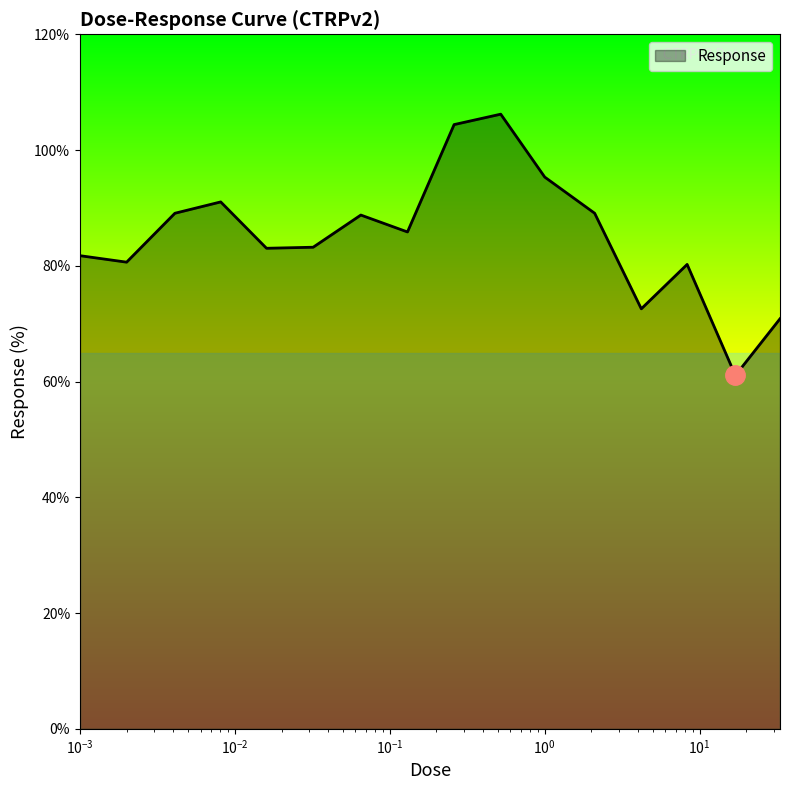

What is the difference between the maximum and minimum values?

45.1